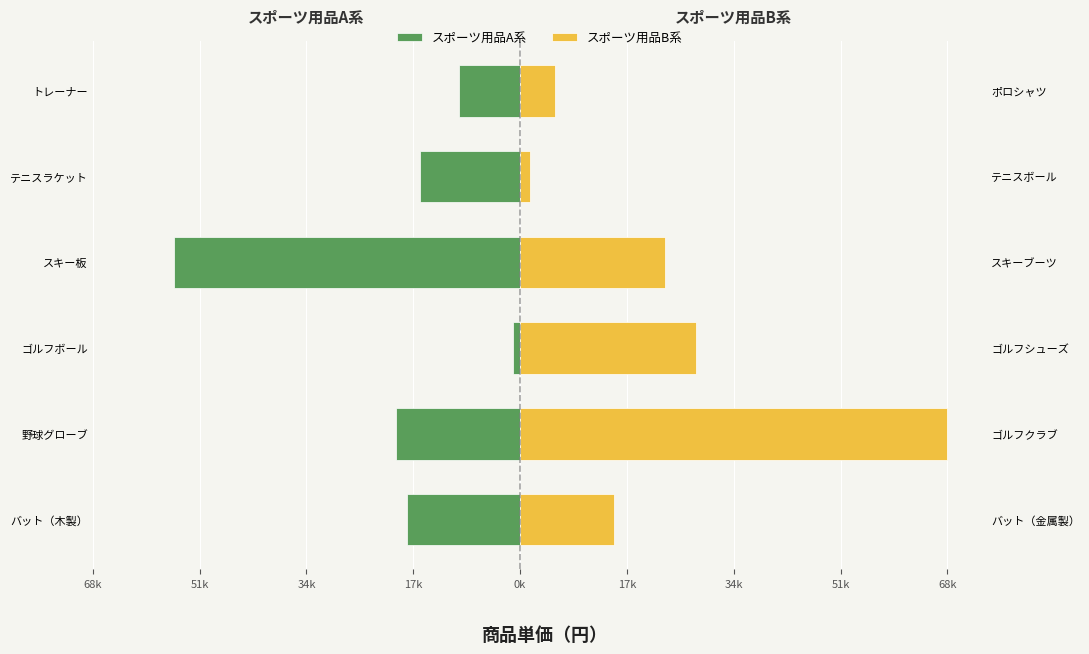

Which series has the largest range (max minus min)?

スポーツ用品B系